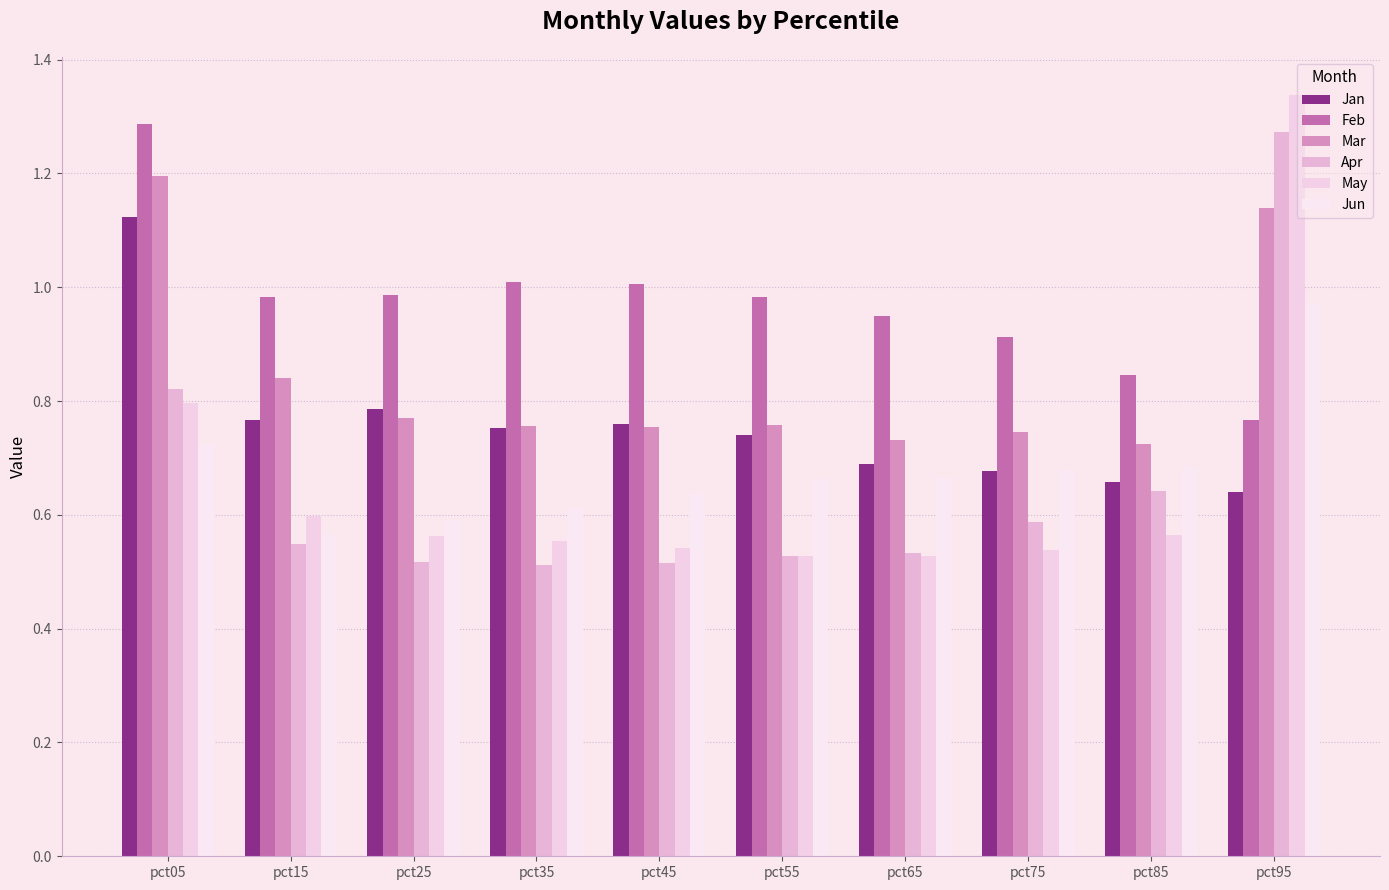

What is the sum of all Mar values?

8.4